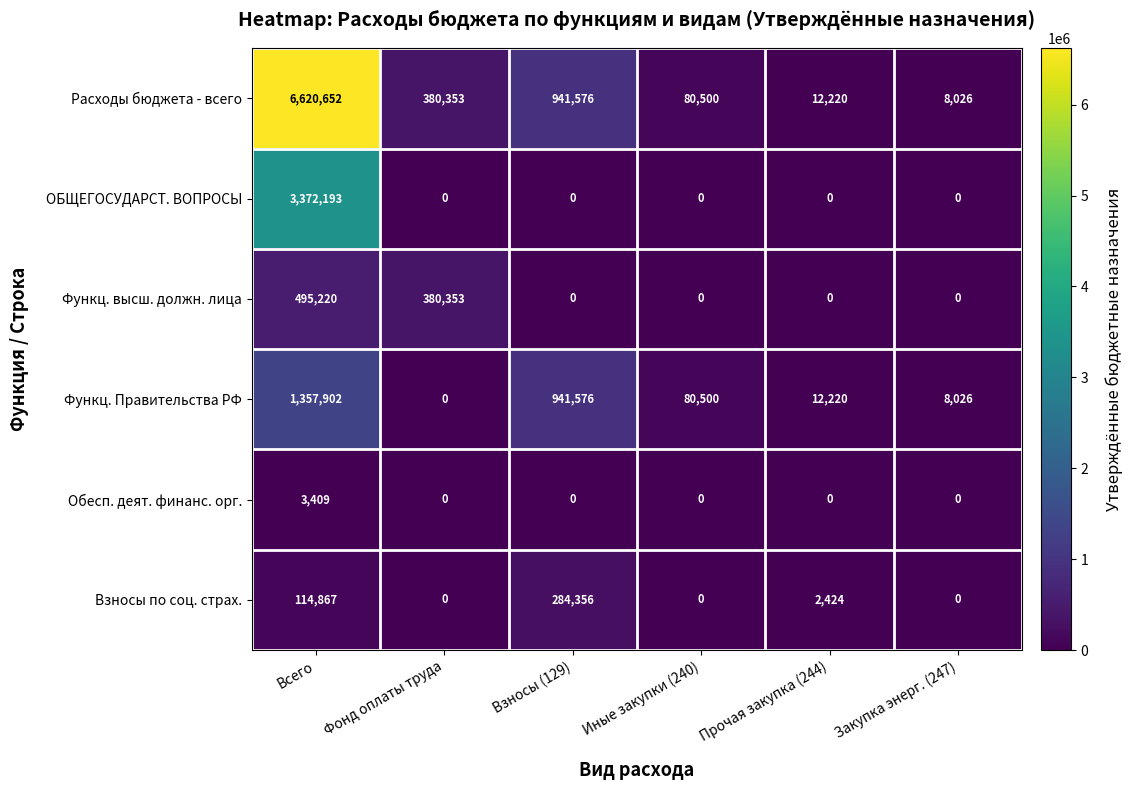

Count the number of data series in this chart.

6